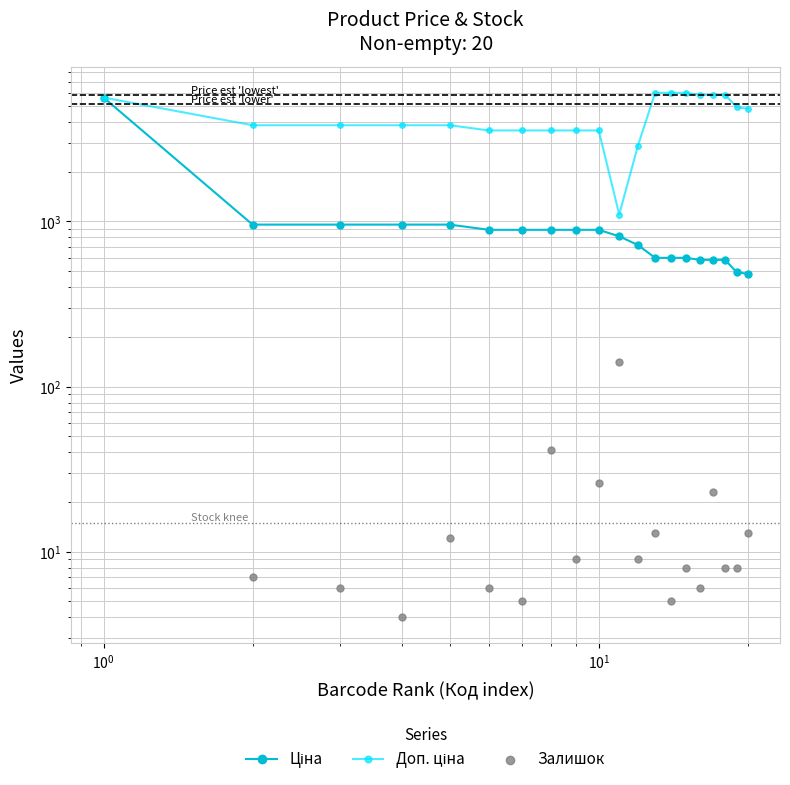

What are all the series names shown in the legend?

Ціна, Доп. ціна, Залишок